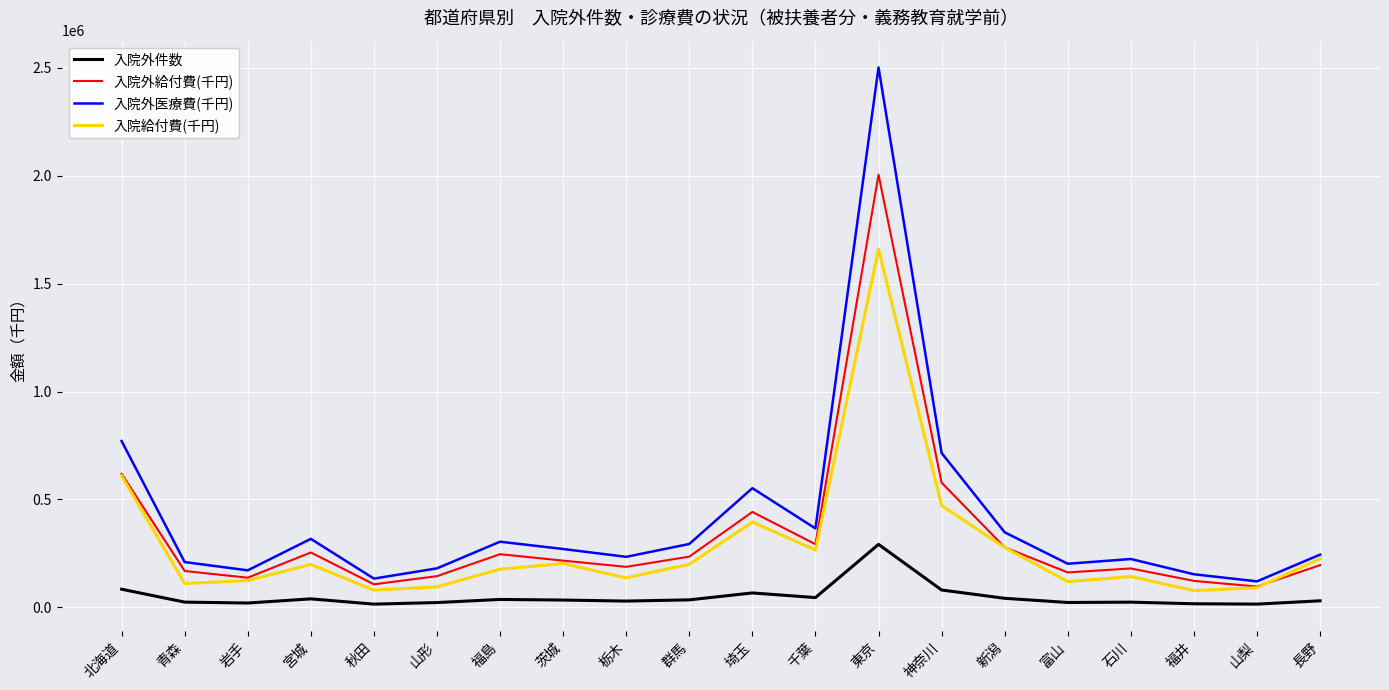

At which label does 入院外医療費(千円) reach its peak?

東京